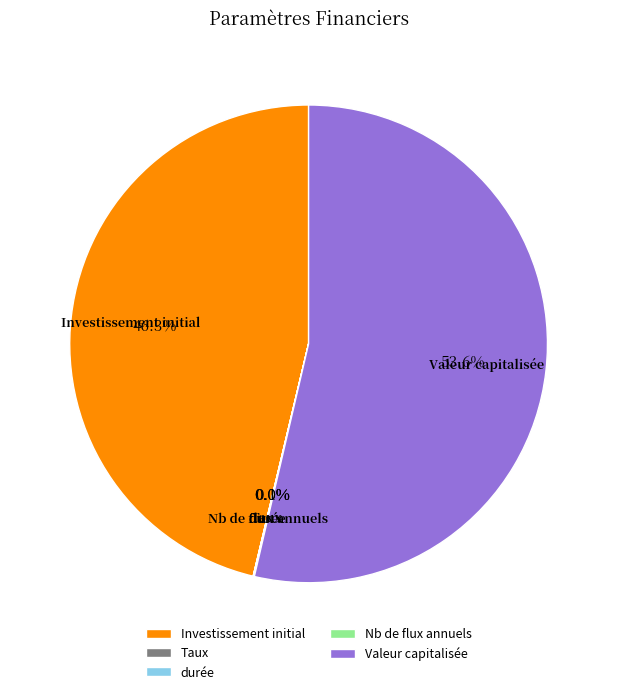

Is there a majority slice in this chart?

Yes